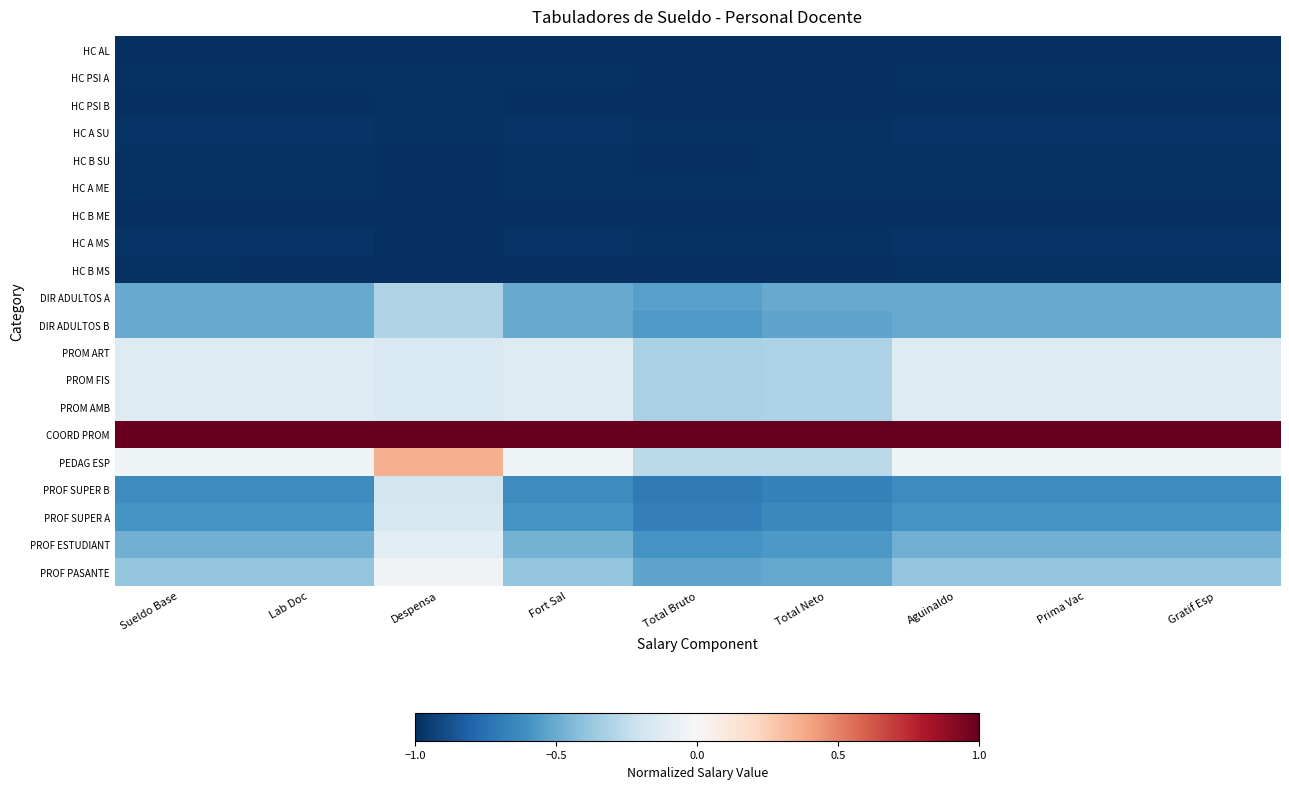

What is the spread (max minus min) of values at Gratif Esp?

2.0